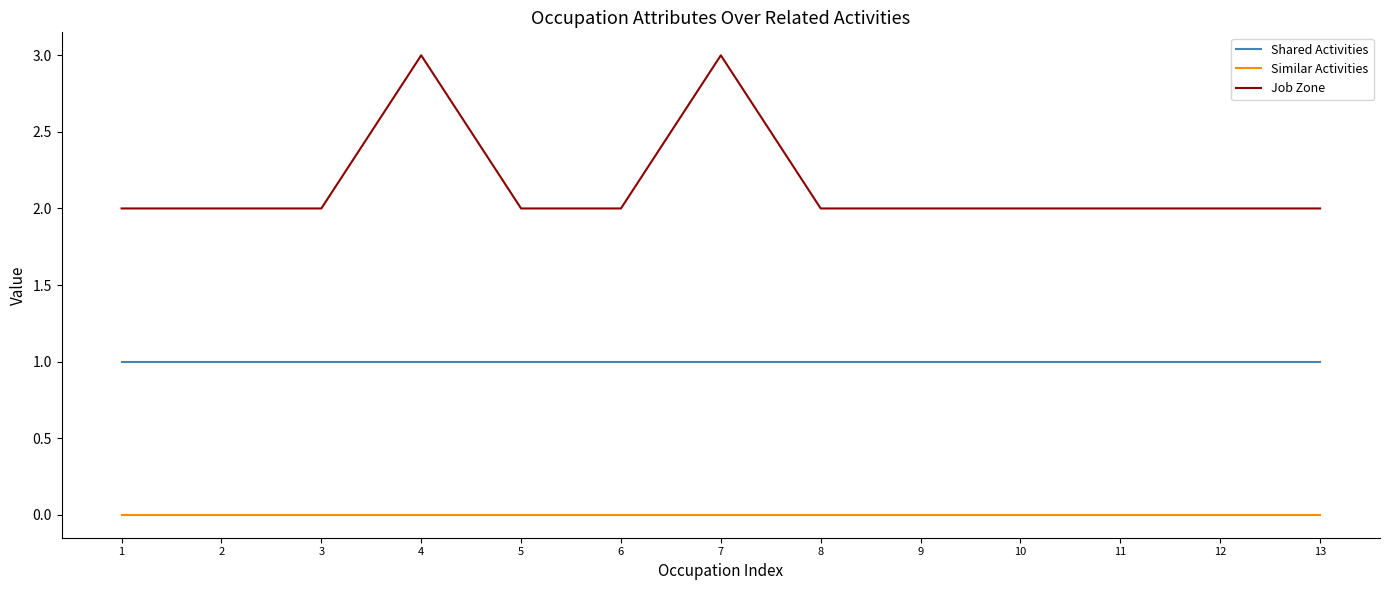

Which series changed the most between 7 and 8?

Job Zone